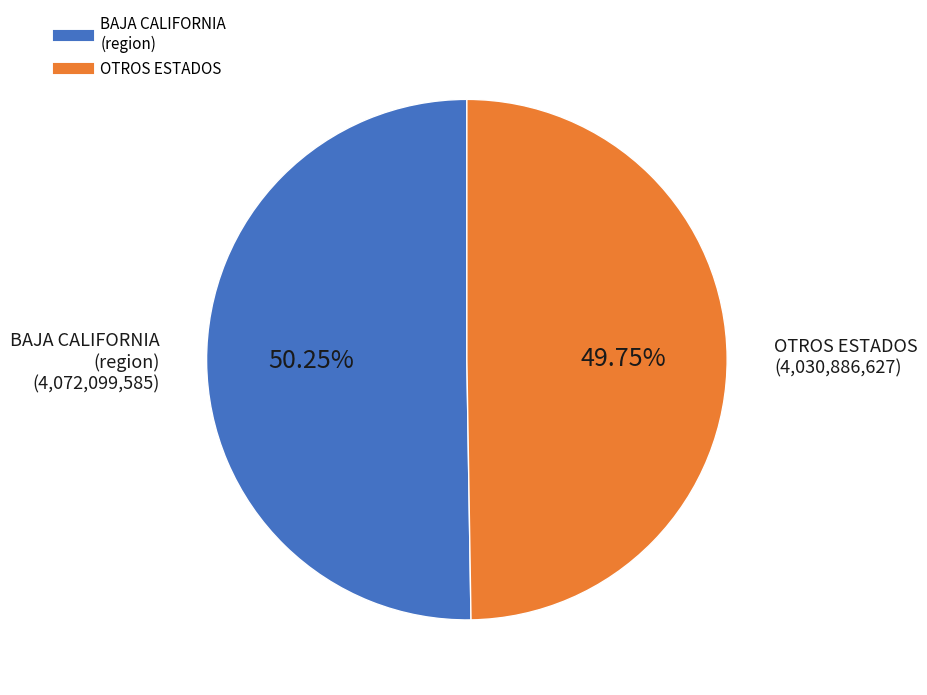

Is there a majority slice in this chart?

Yes